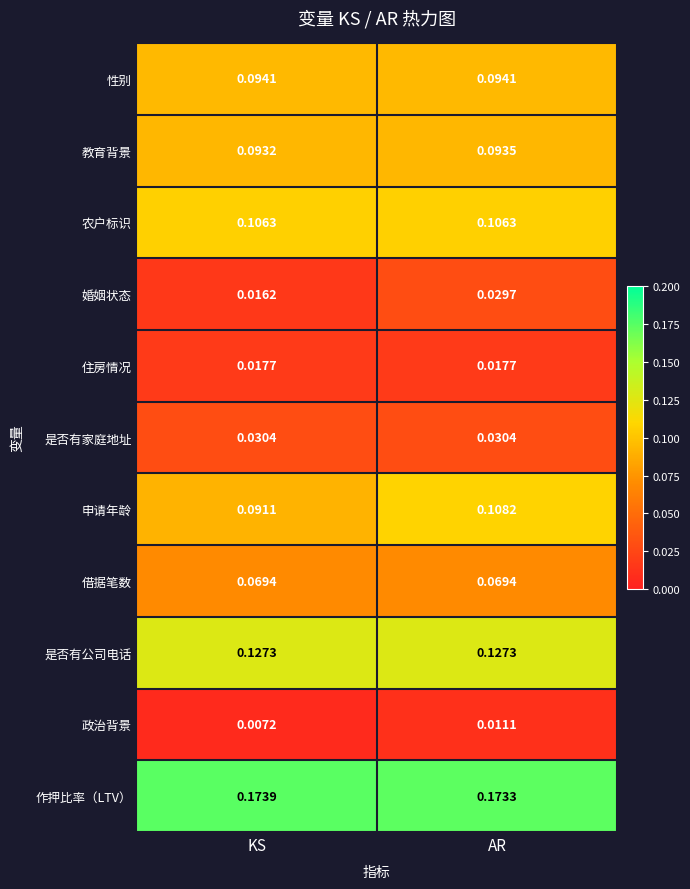

Which category has the lowest value in the 作押比率（LTV） series?

AR